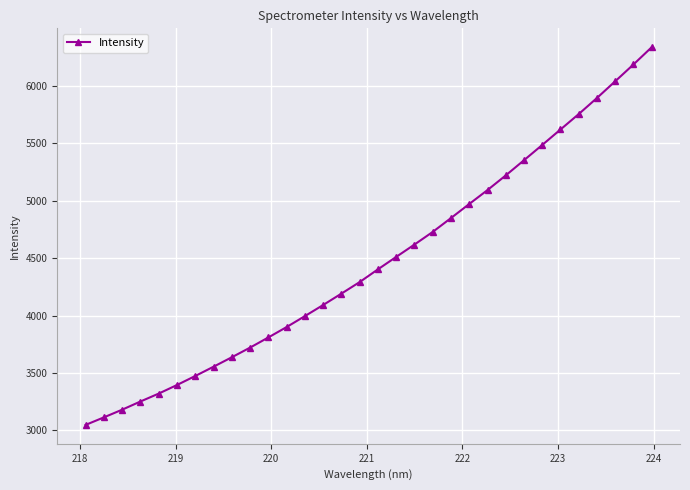

True or false: the data has more than 2 interior local peaks.

False